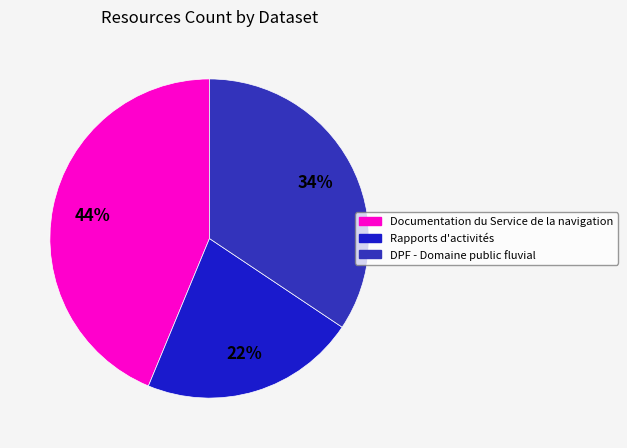

To the nearest percent, what is the combined percentage of Documentation du Service de la navigation and DPF - Domaine public fluvial?

78%